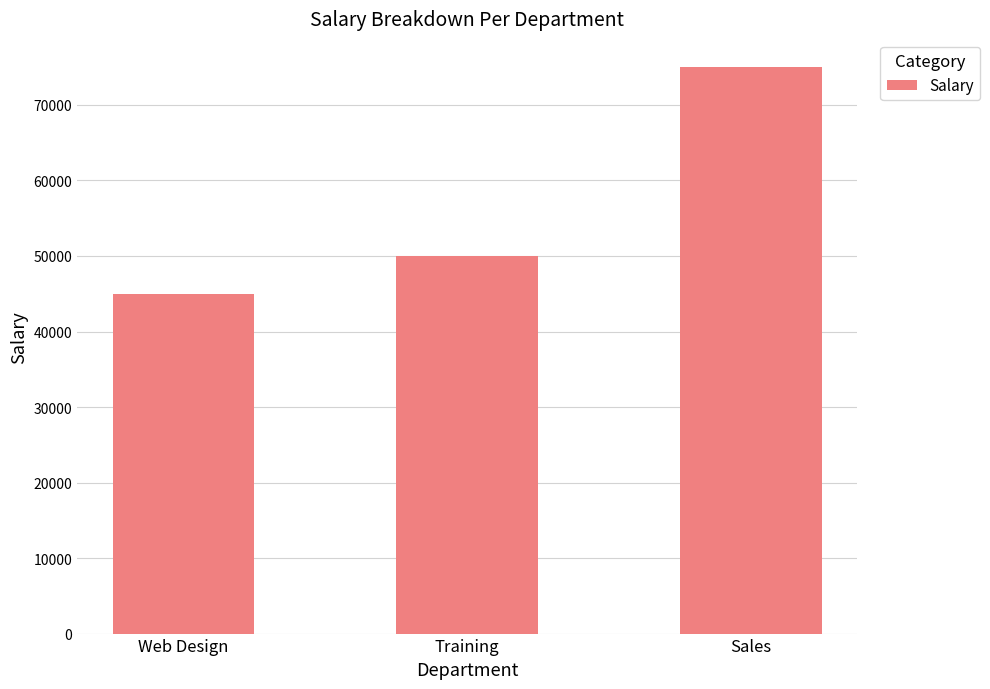

What is the ratio of the value at Web Design to the value at Sales?

0.6